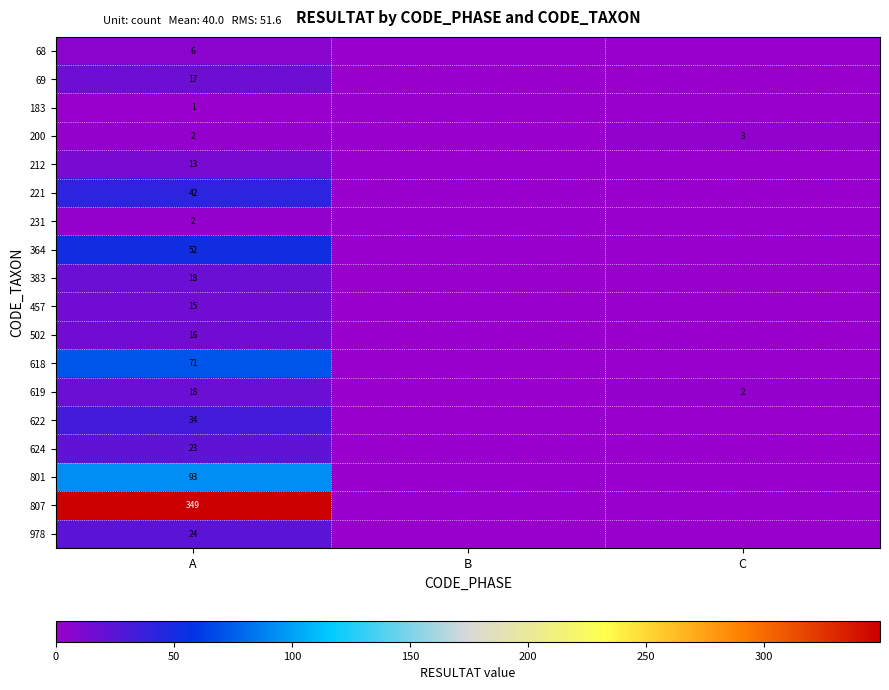

Which has a higher value, B or C?

B